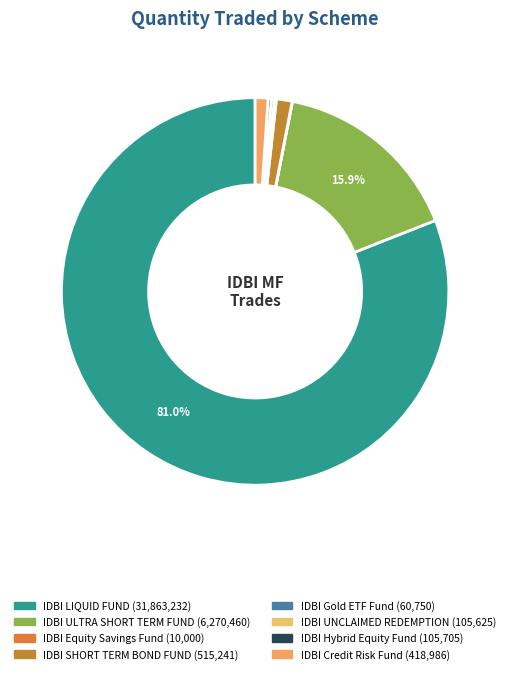

Is it true that IDBI Equity Savings Fund is 12% of the pie?

False